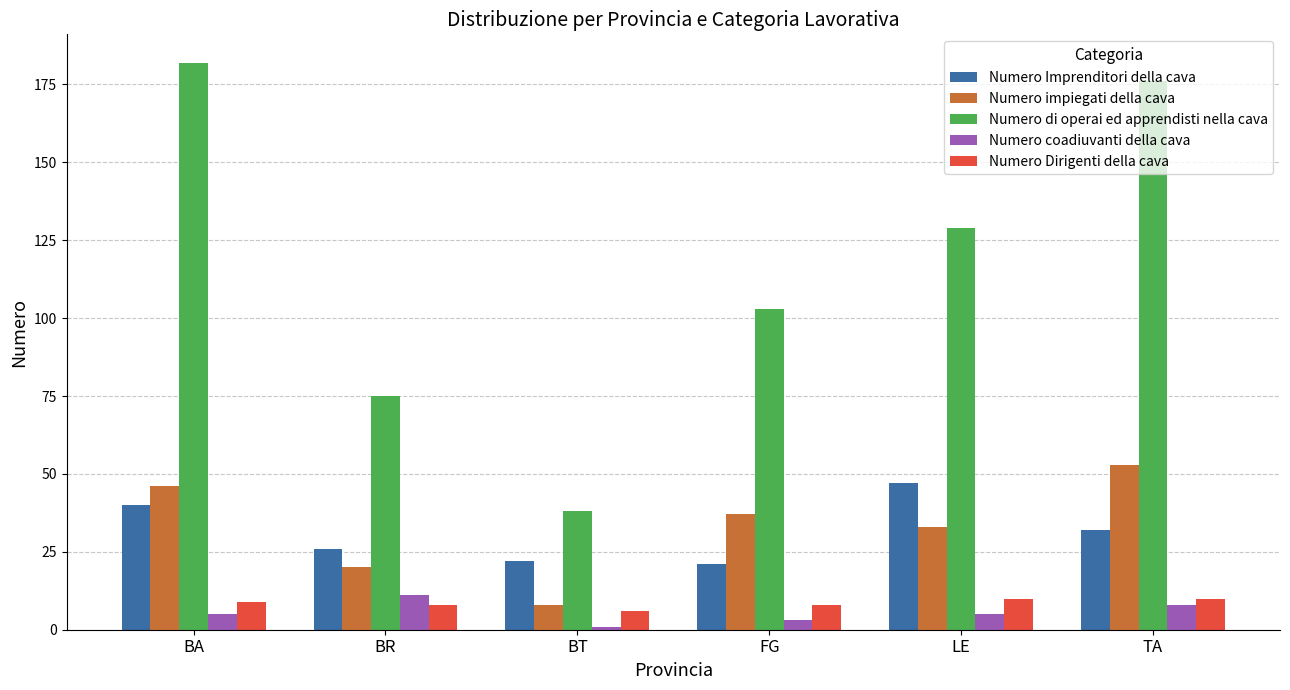

What is the lowest value of the Numero Imprenditori della cava series?

21